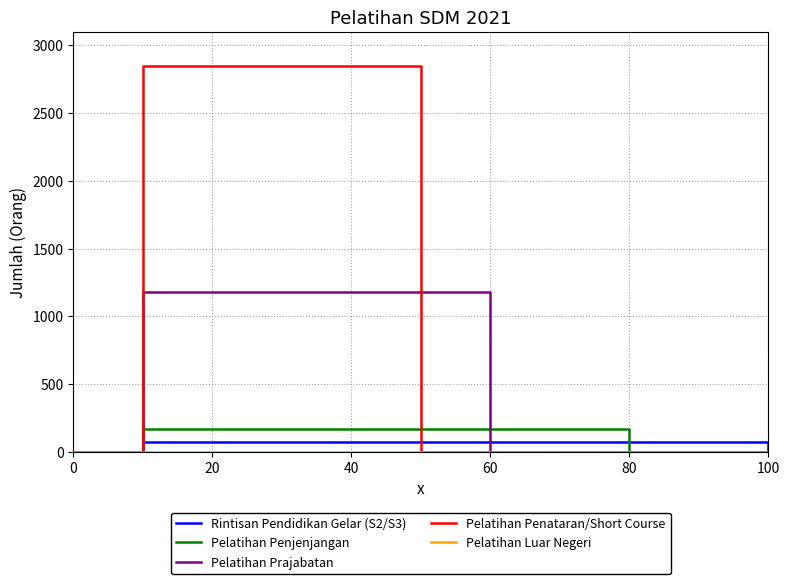

Which series has the largest total across all categories?

Pelatihan Penataran/Short Course